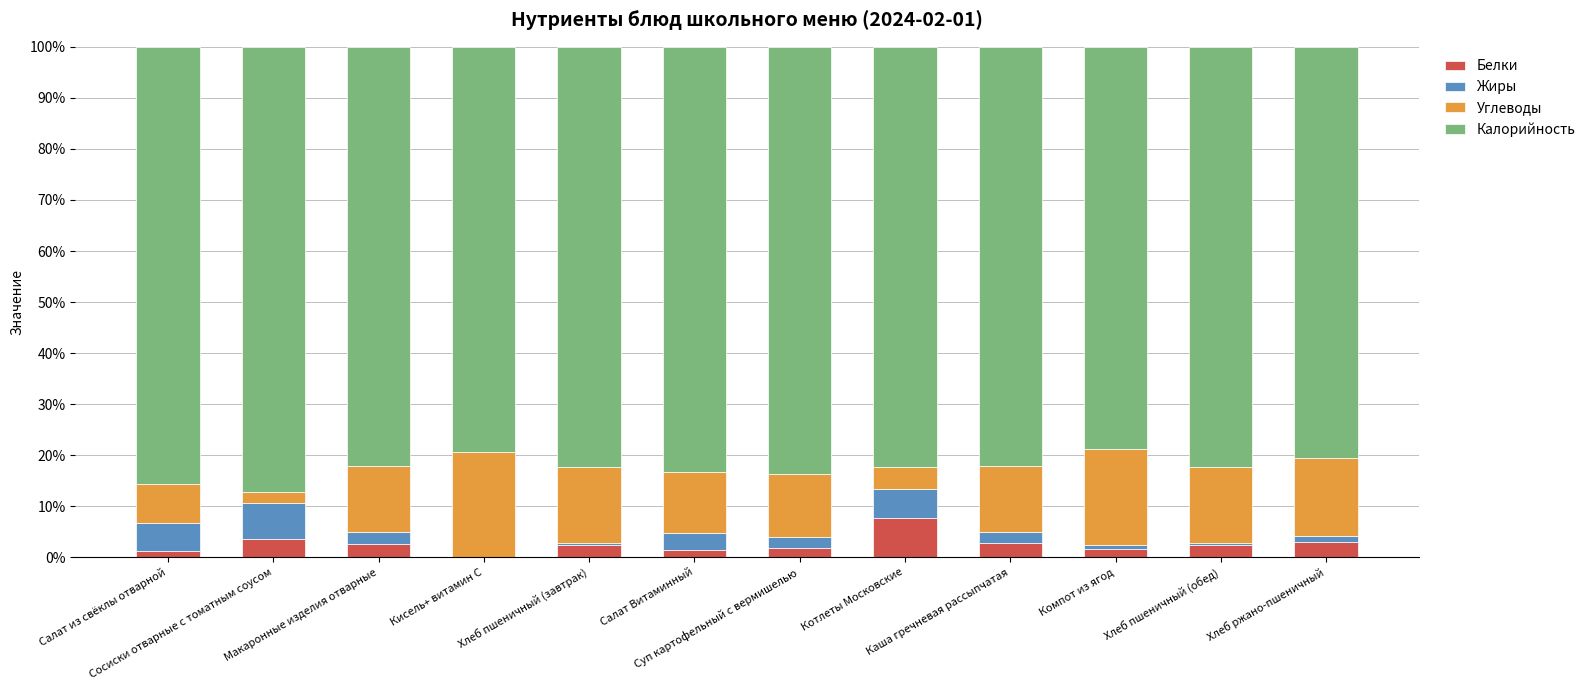

How many data points does each series have?

12